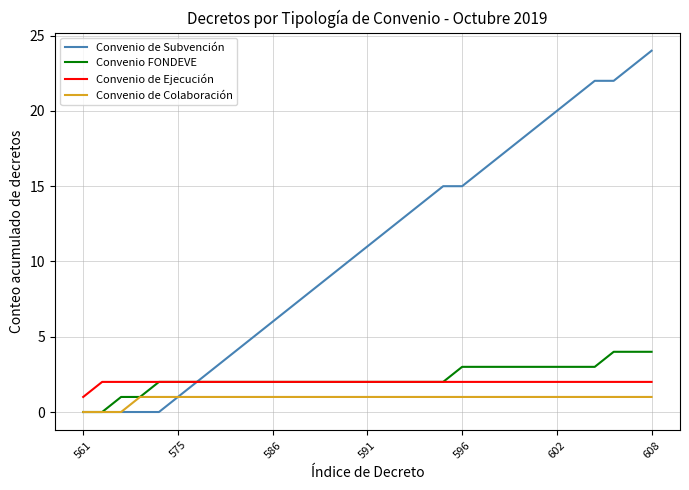

True or false: Convenio de Colaboración and Convenio de Ejecución cross at least once.

False